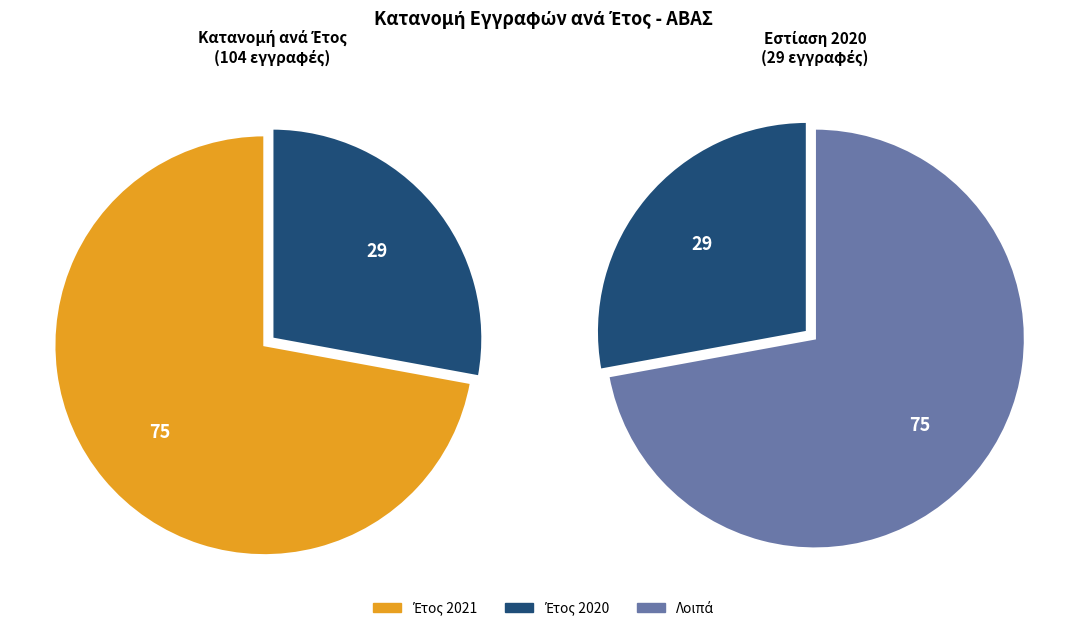

To the nearest percent, what is the average slice percentage?

50%